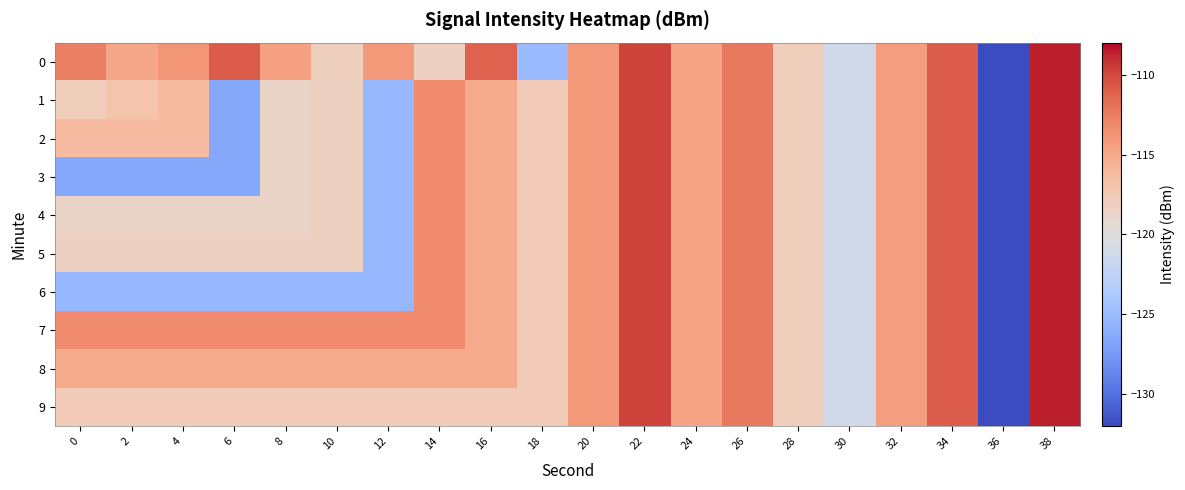

At how many categories does at least one series exceed -117?

16